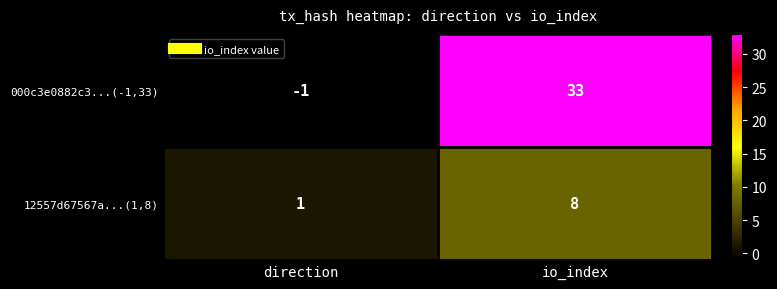

Reading left to right, what are all the values shown in this chart?

000c3e0882c3...(-1,33): -1	33
12557d67567a...(1,8): 1	8